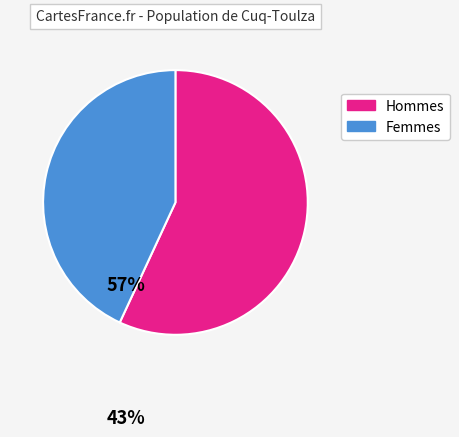

Is there any slice that represents more than half of the pie?

Yes